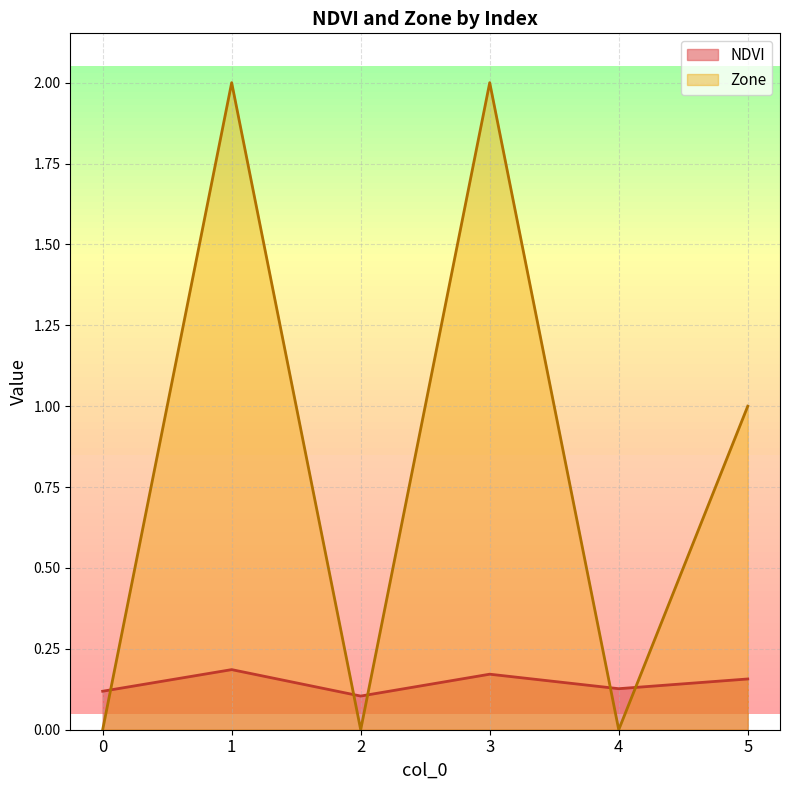

What is the sum of all Zone values?

5.0